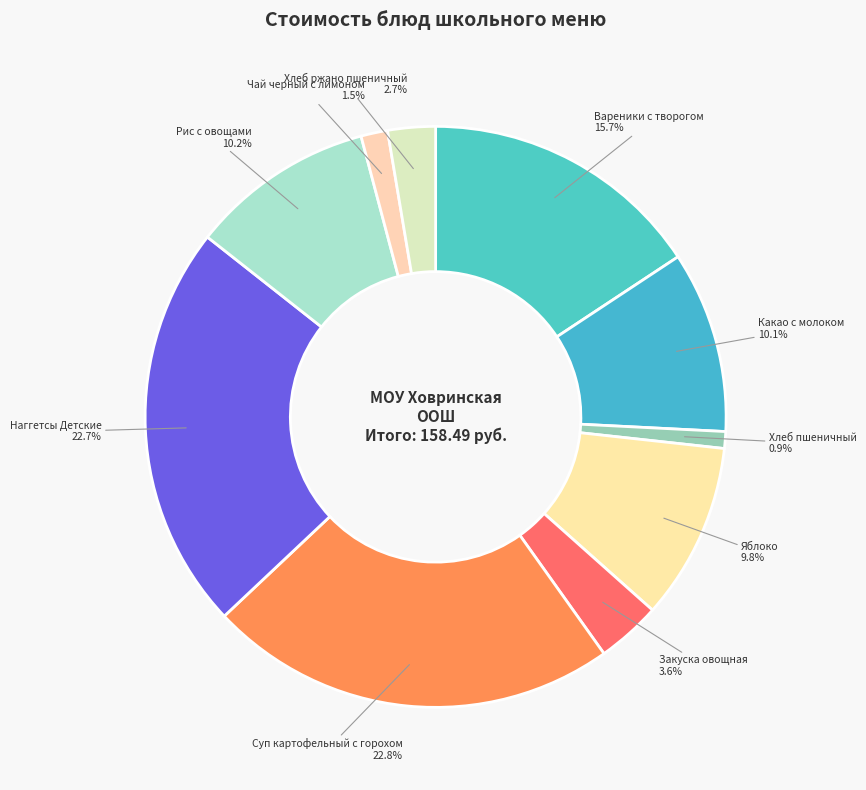

Do Чай черный с лимоном and Рис с овощами together represent more than half of the pie?

No